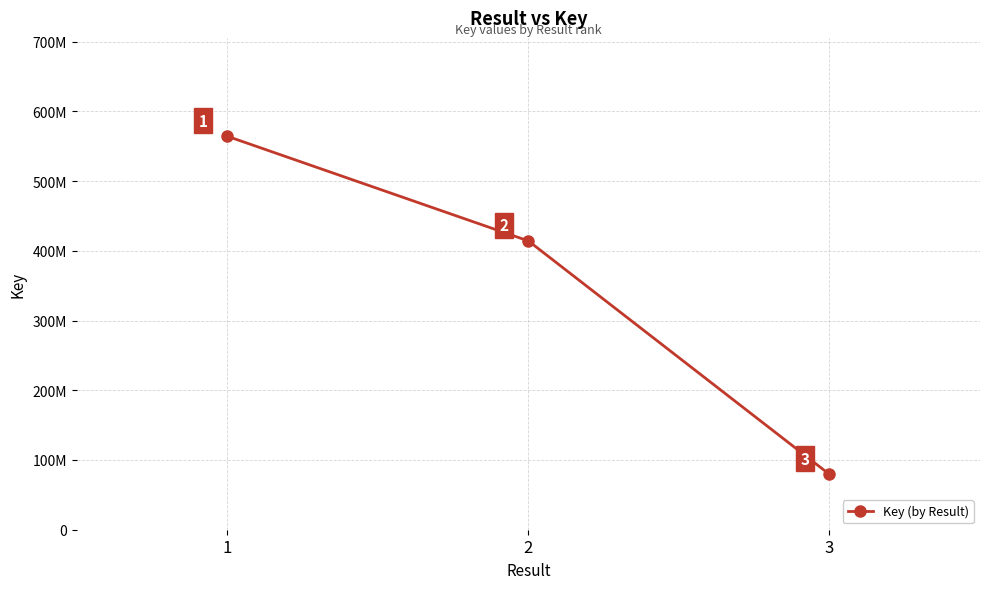

How many values are between 79393473 and 564240267?

3